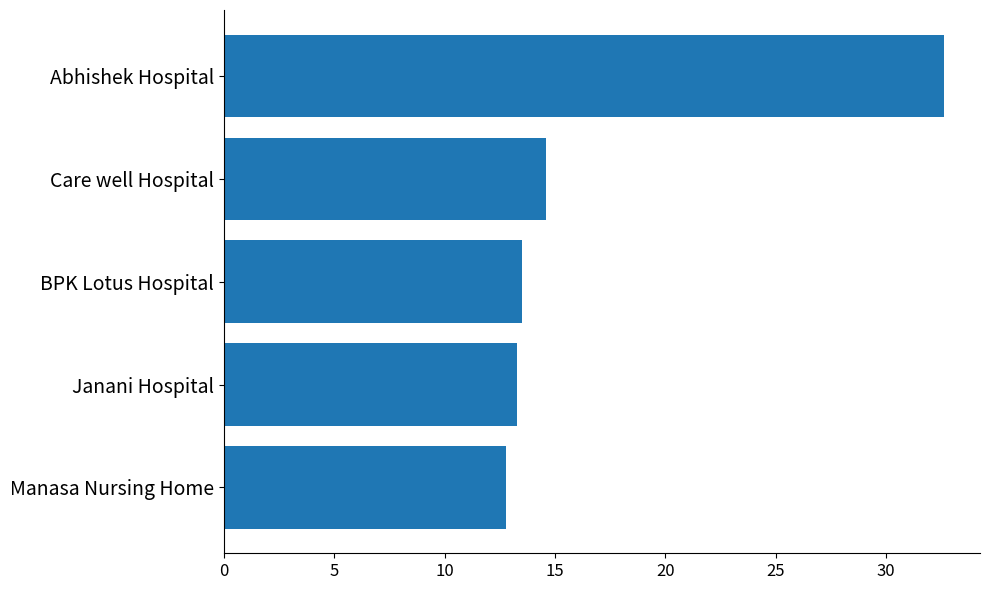

What is the maximum value shown in the chart?

32.6